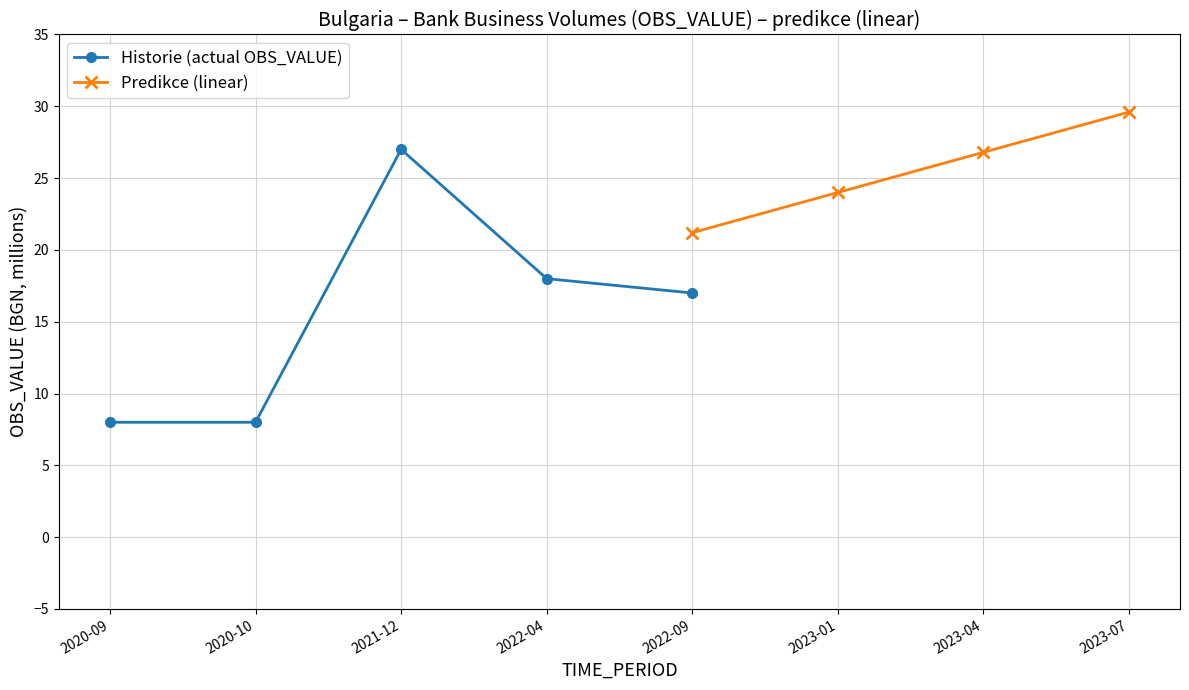

Rank the categories by value from highest to lowest.

2021-12, 2022-04, 2022-09, 2020-09, 2020-10